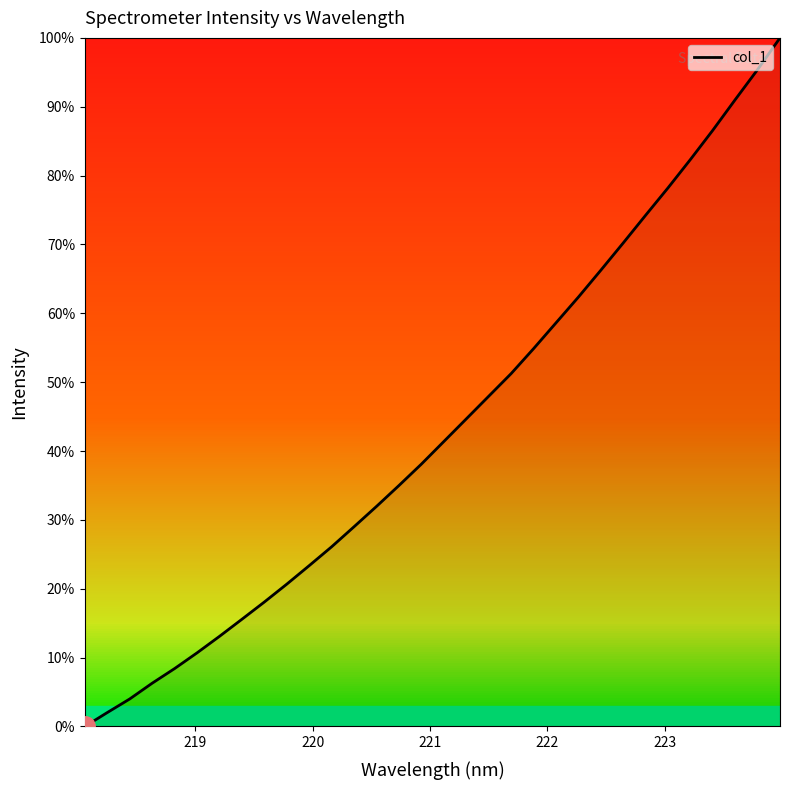

What is the sum of all values?

1387.8